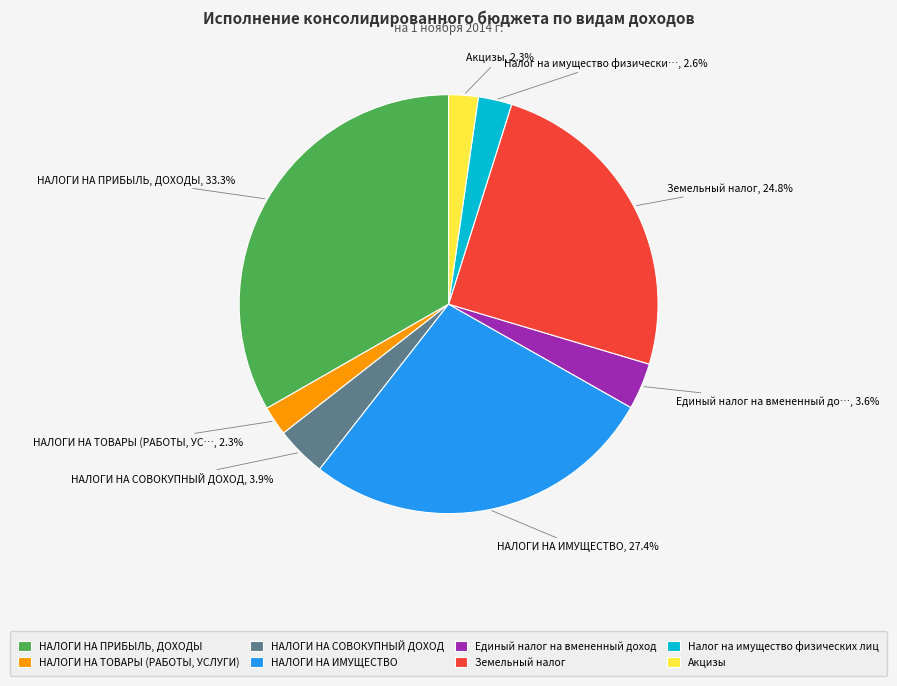

To the nearest percent, what portion does НАЛОГИ НА ТОВАРЫ (РАБОТЫ, УСЛУГИ) represent?

2%